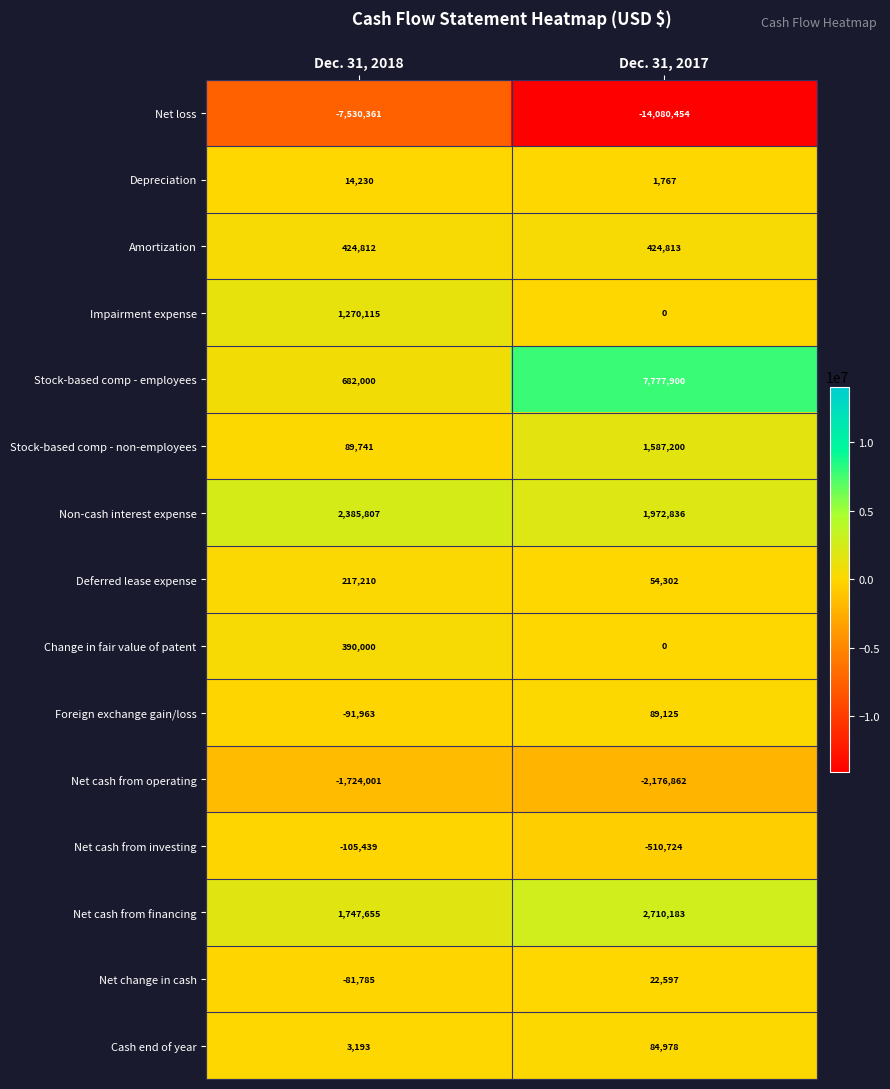

True or false: Net loss has a value of -10896778 at Dec. 31, 2018.

False